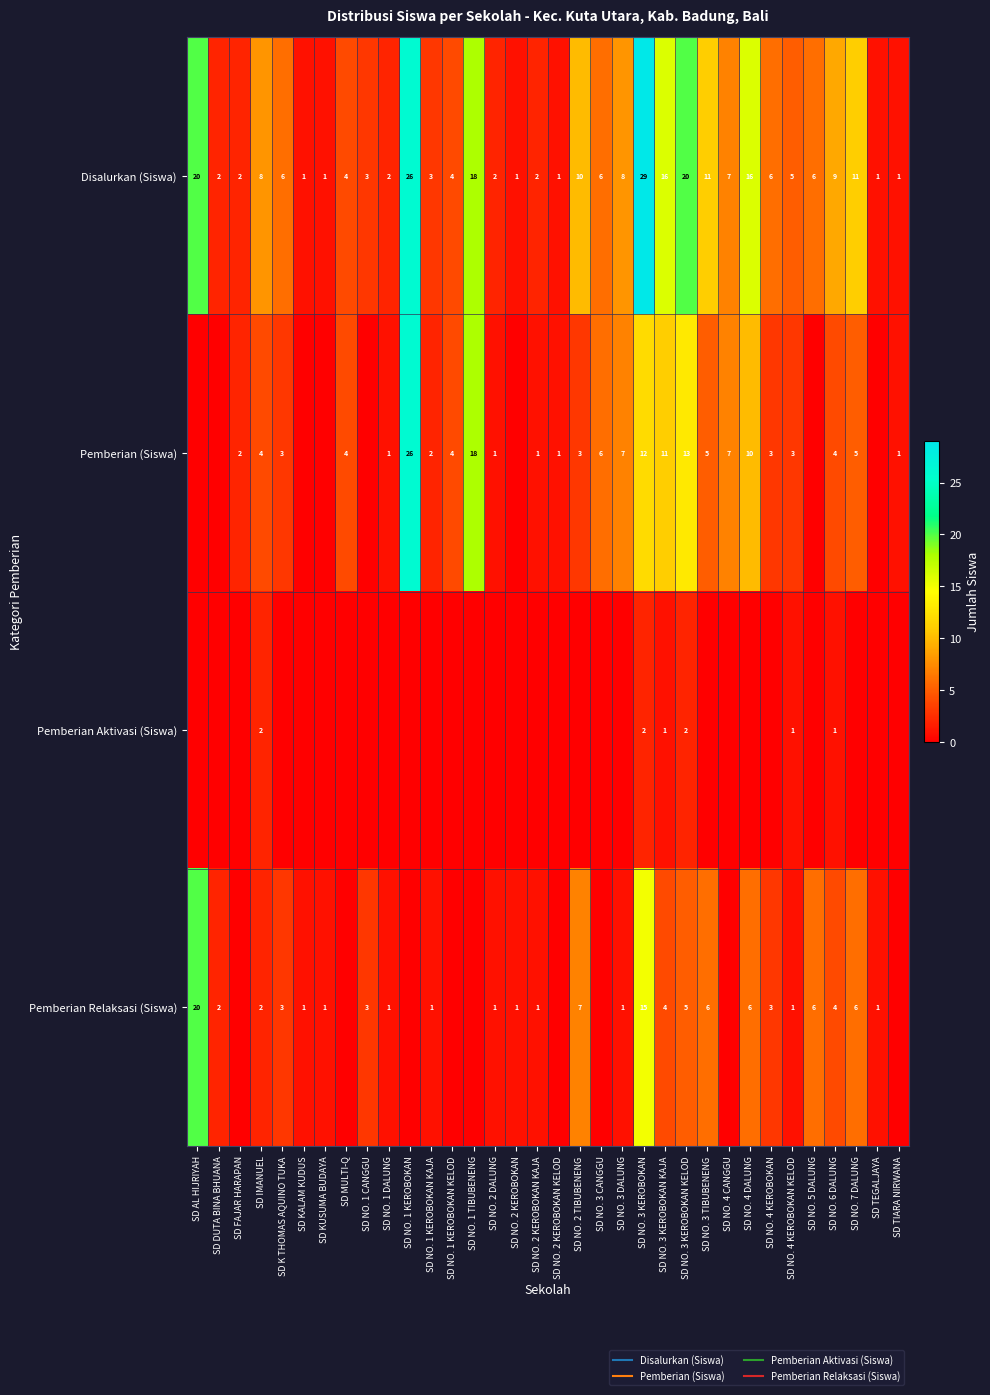

What is the average value of the Pemberian Relaksasi (Siswa) series?

3